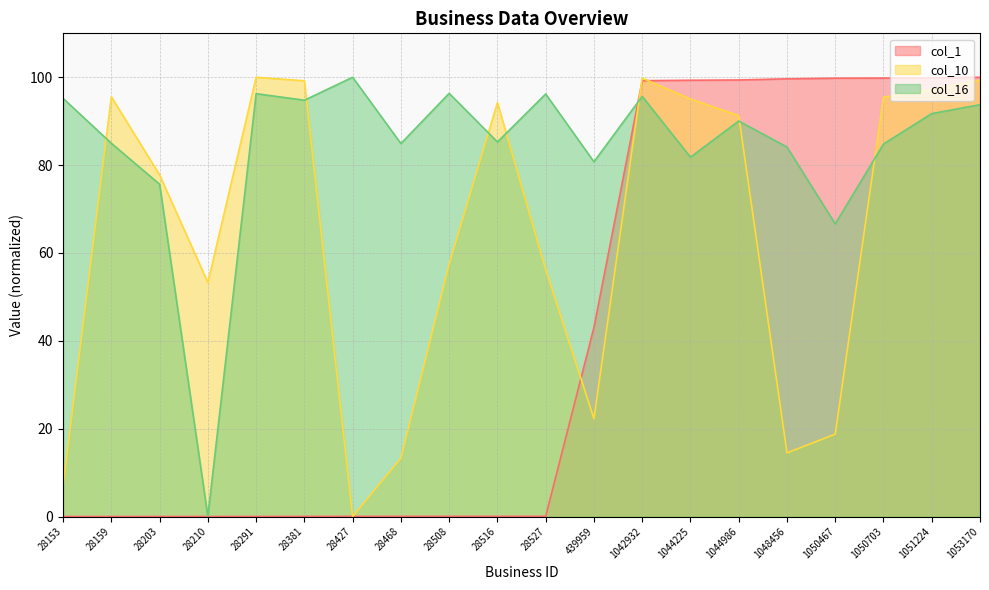

Which category has the highest value across all series?

1053170